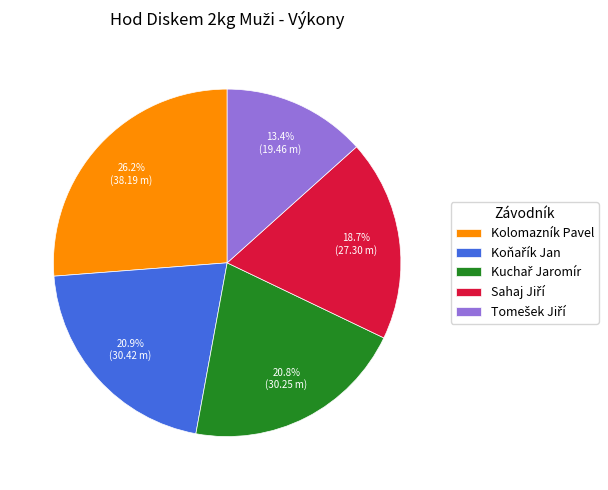

How many segments does this pie chart have?

5